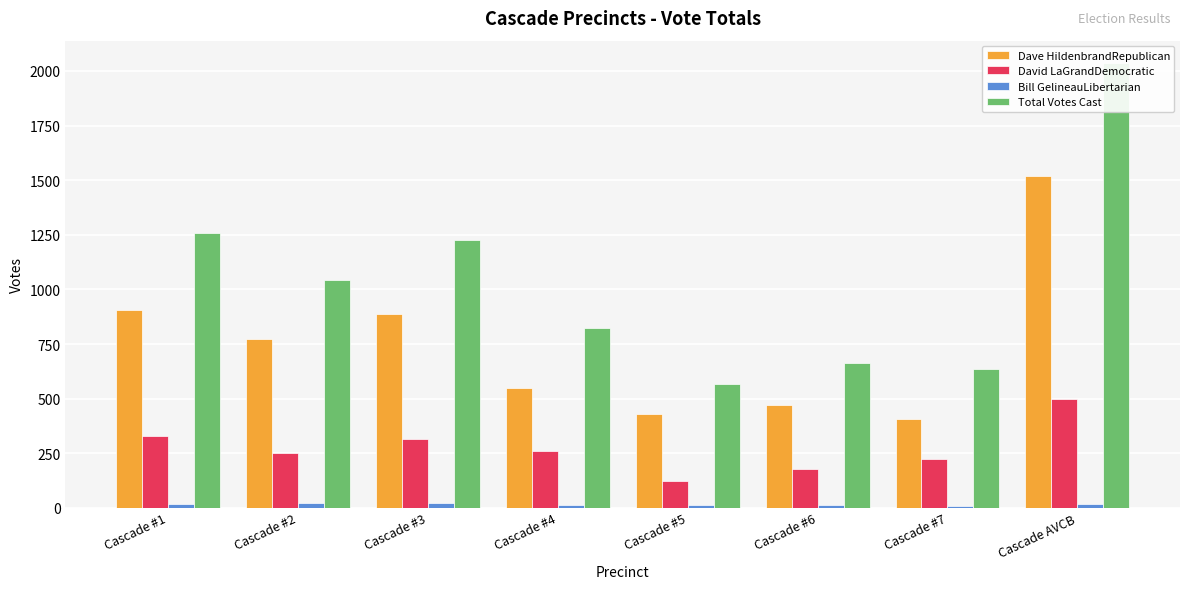

What is the minimum value shown in the chart?

8